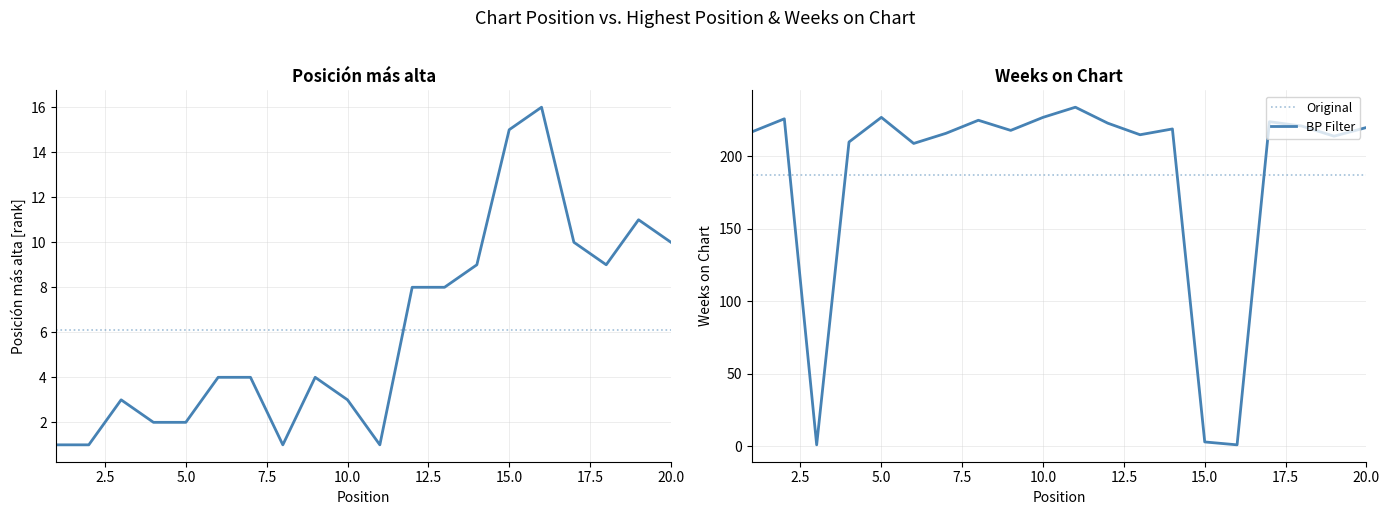

What position from the right is 15.0?

6